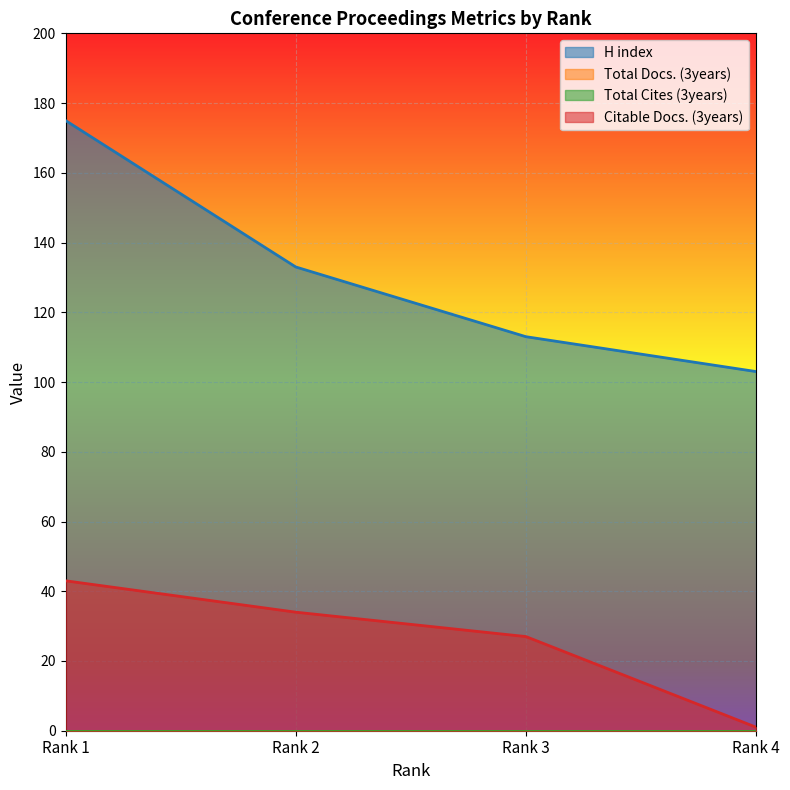

Which series has the largest total across all categories?

H index